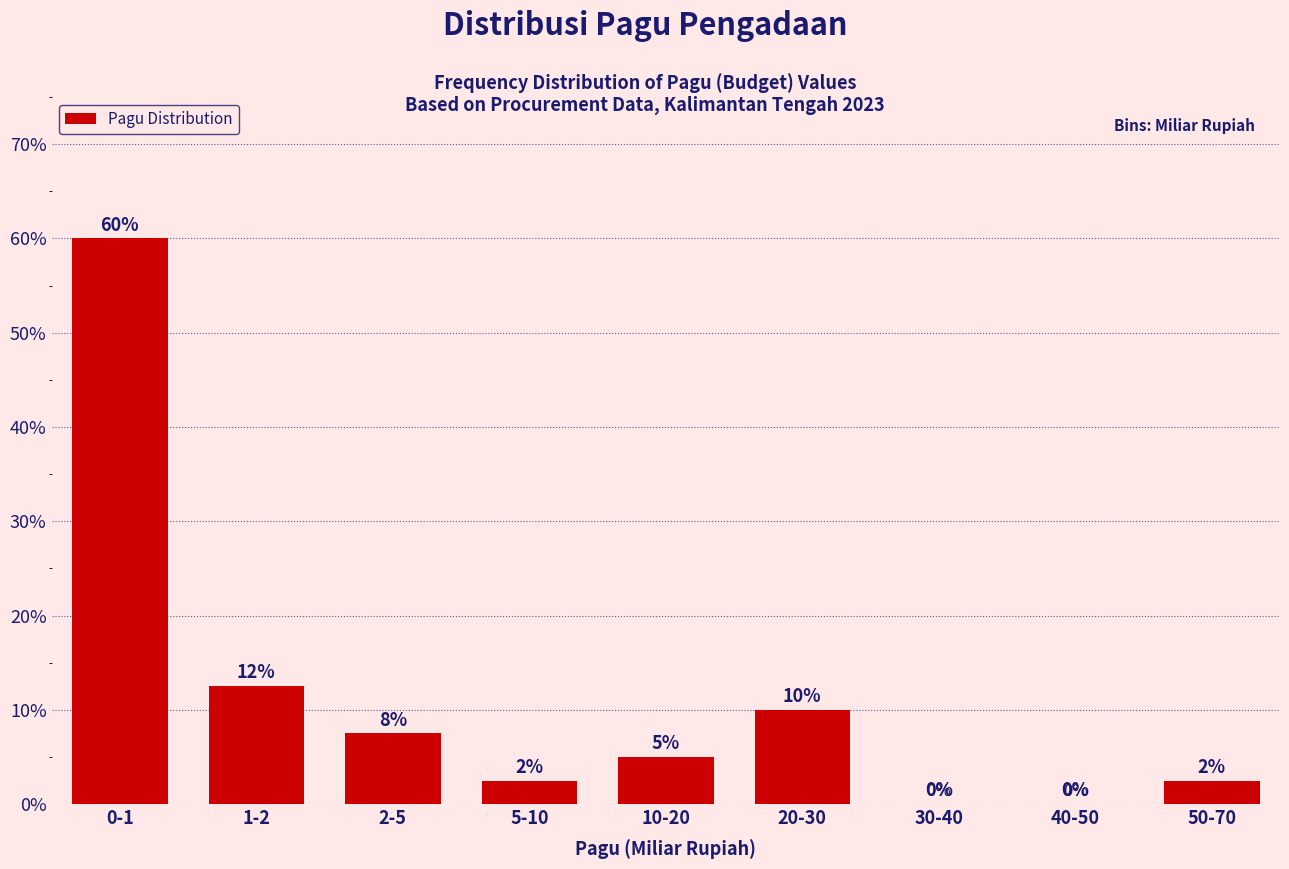

What is the greatest value displayed?

60.0